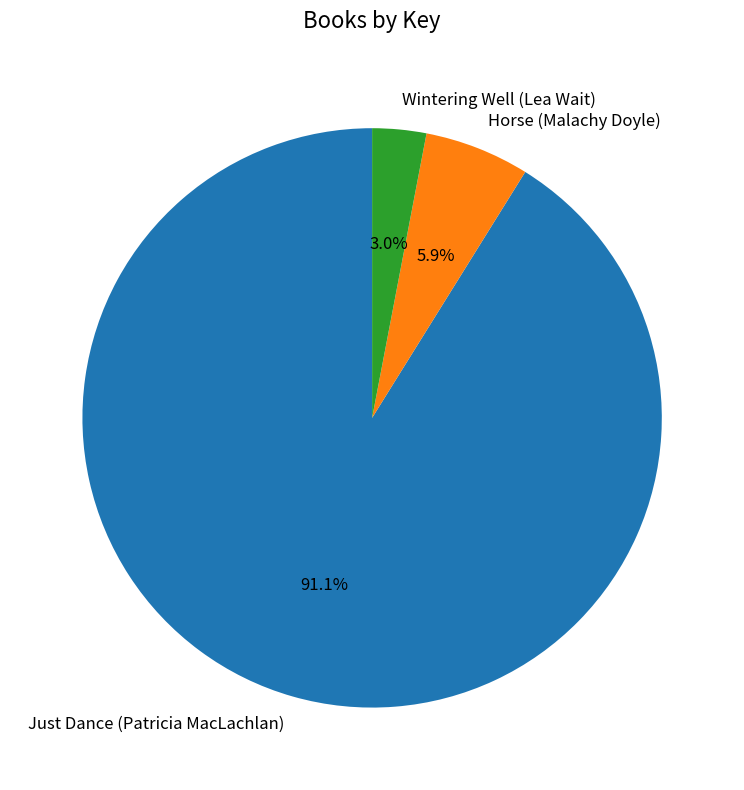

What percentage is the Horse (Malachy Doyle) slice, to the nearest percent?

6%